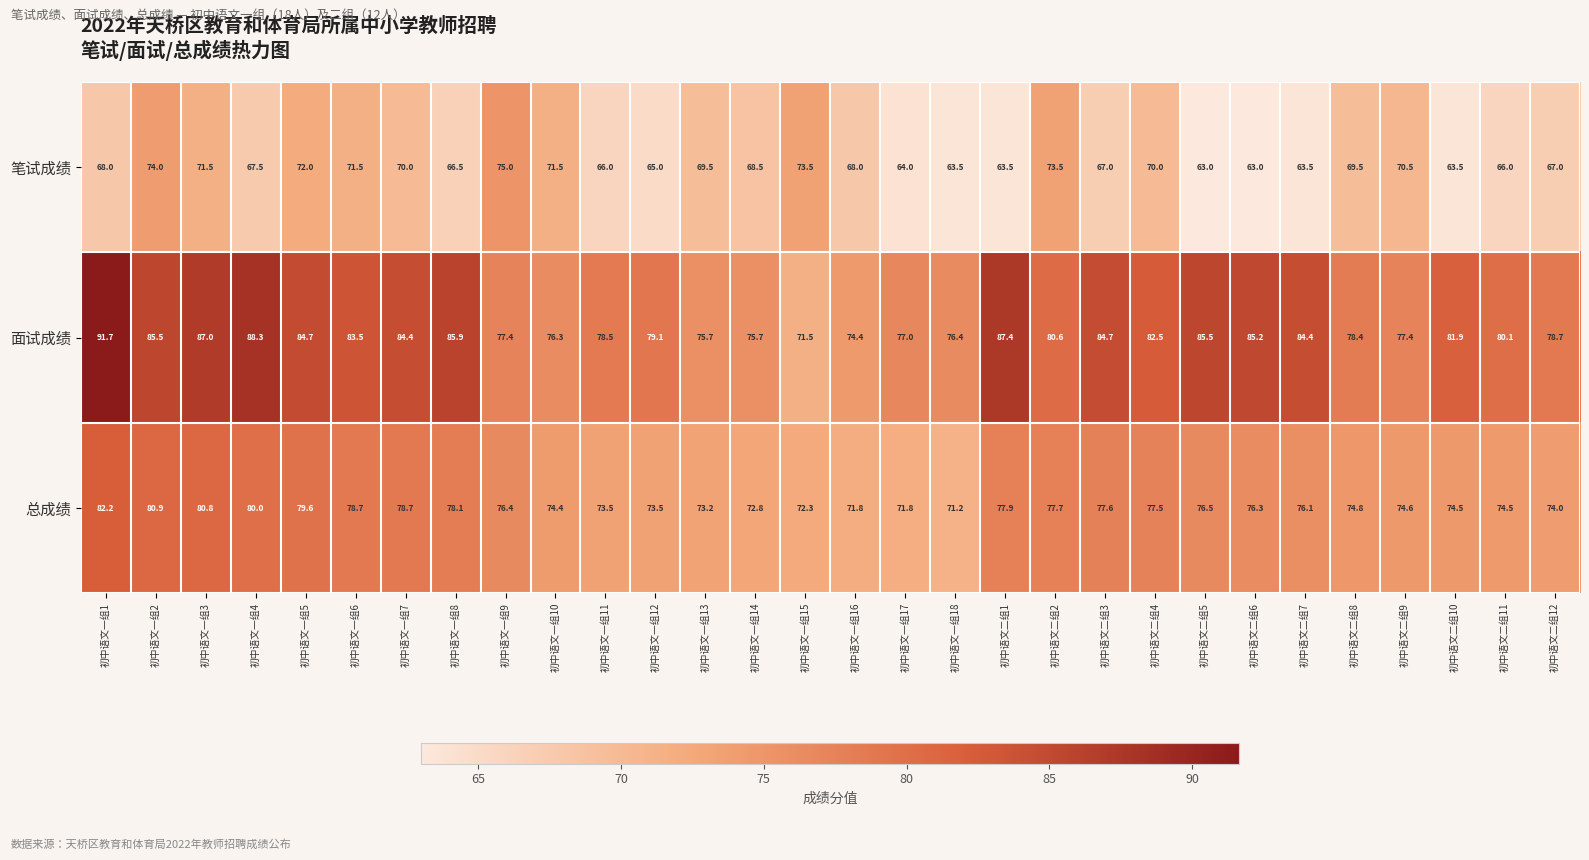

Which series has the largest total across all categories?

面试成绩